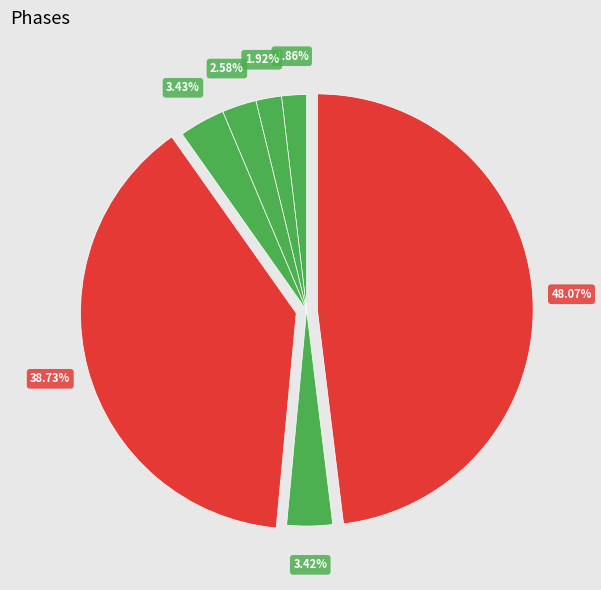

How many segments does this pie chart have?

7